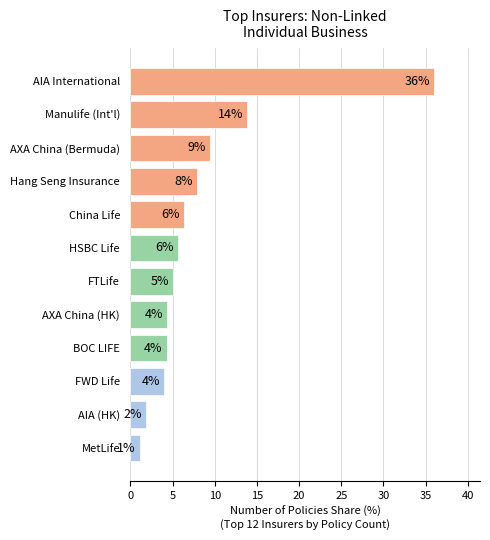

What is the difference between the maximum and minimum values?

34.9